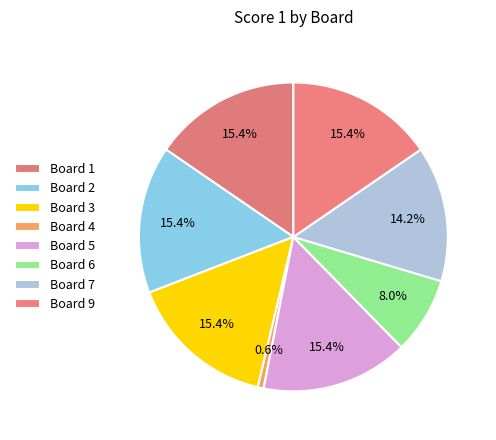

Combined, do Board 7 and Board 9 account for over 50%?

No